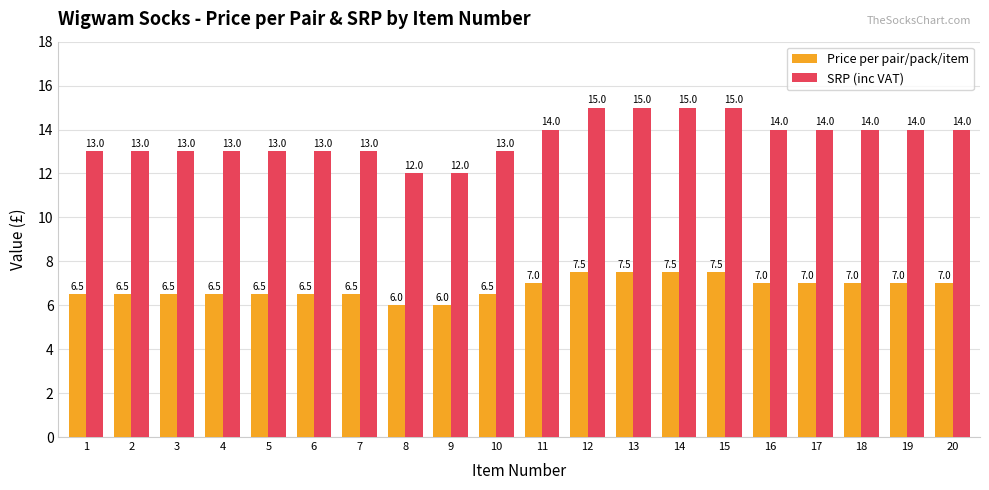

What is the lowest value of the Price per pair/pack/item series?

6.0